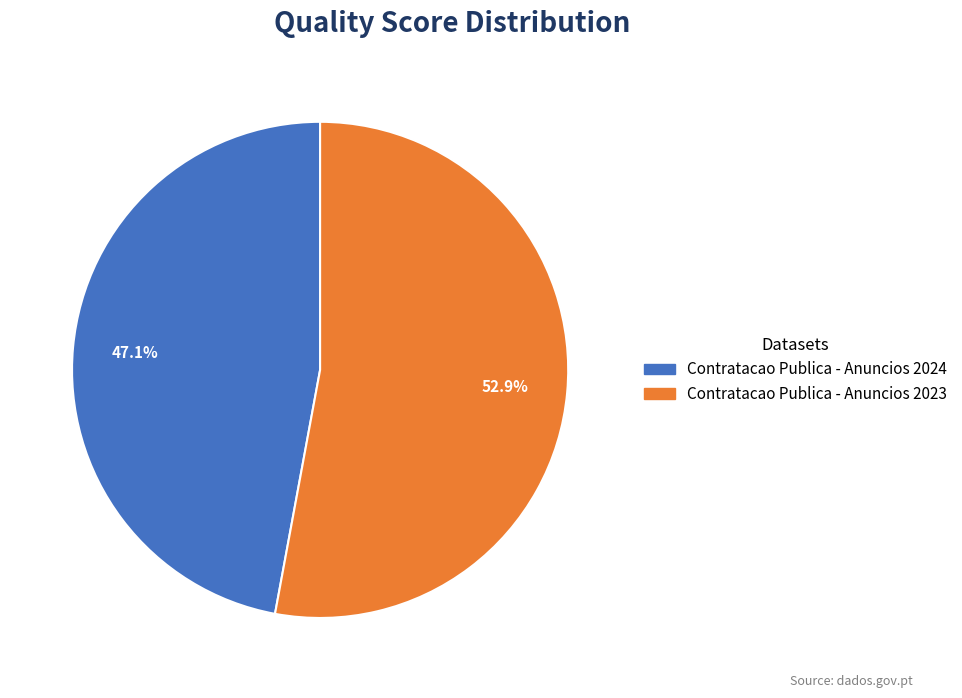

Does Contratacao Publica - Anuncios 2023 account for over 50% of the chart?

Yes